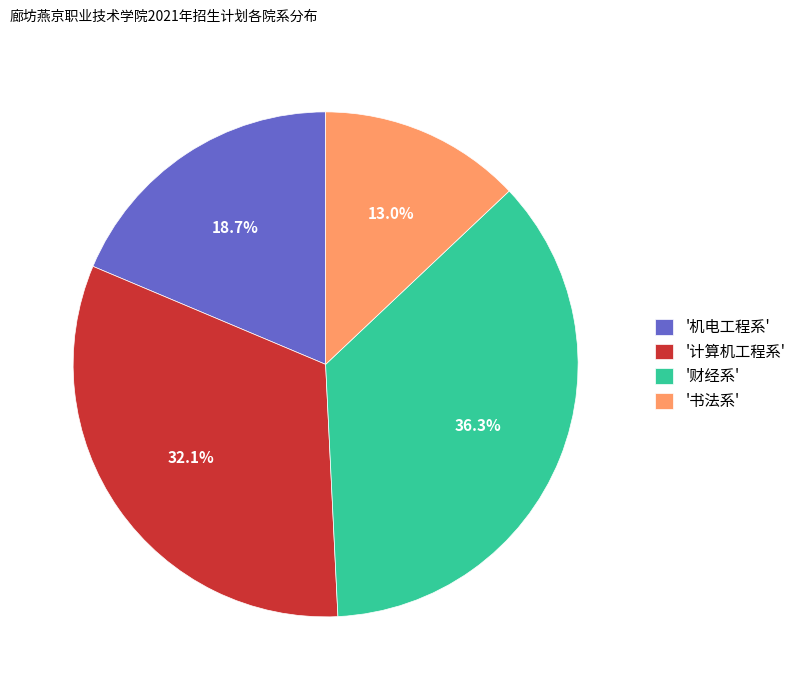

To the nearest percent, what is the difference between the largest and smallest slice percentages?

23%